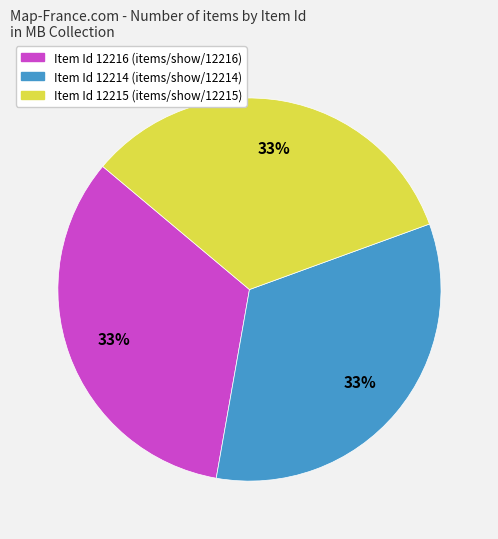

Count the number of slices in the pie.

3